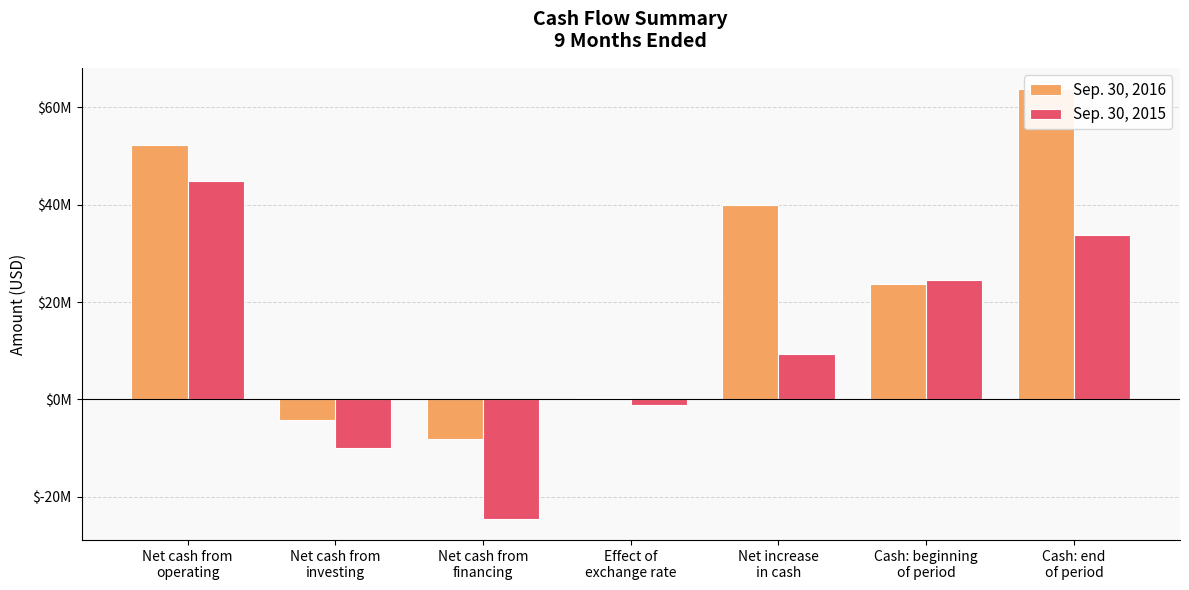

What is the label of the 1st bar from the left?

Net cash from
operating